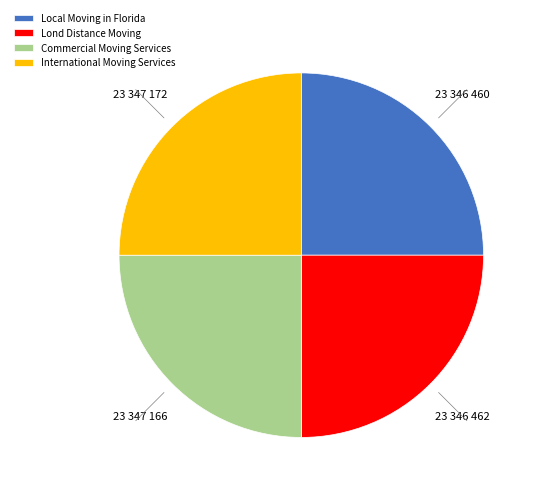

Approximately how many times larger is the value at Local Moving in Florida compared to Commercial Moving Services?

1.0